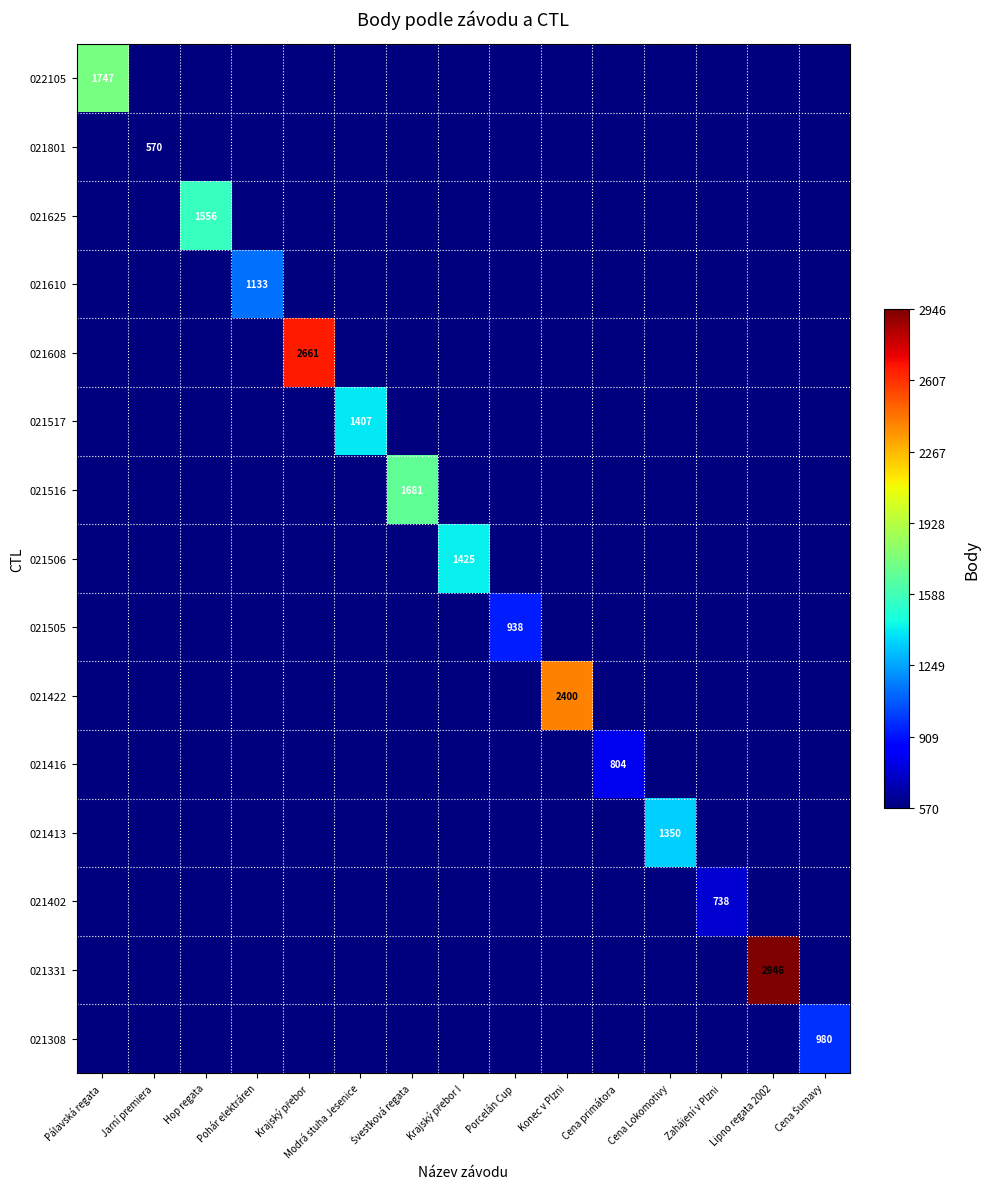

Which category has the highest value across all series?

Lipno regata 2002